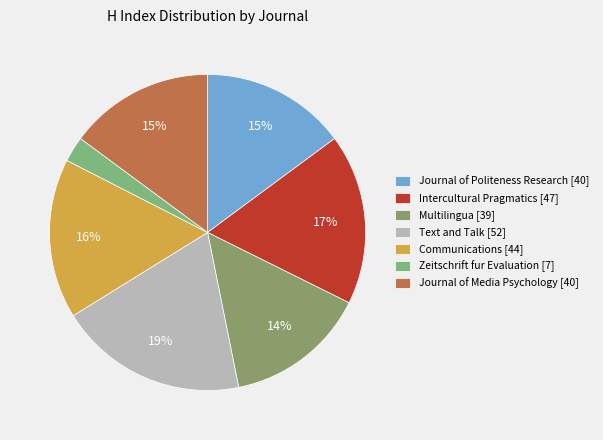

How many segments does this pie chart have?

7